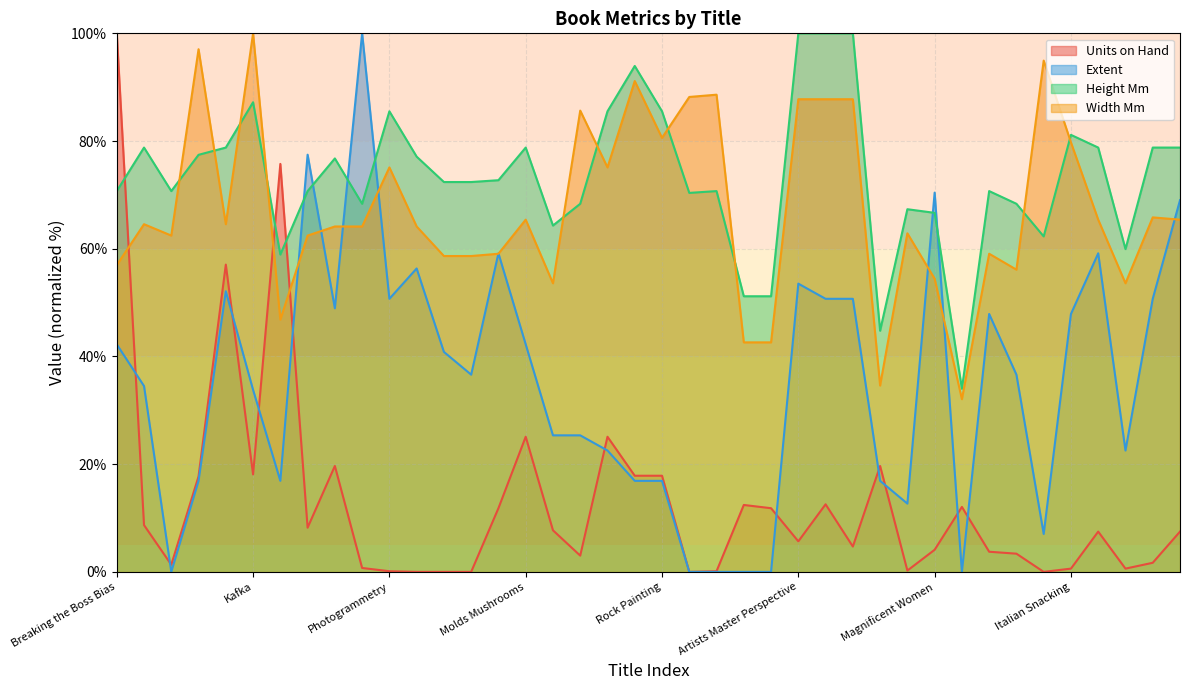

What is the difference between the maximum and minimum values in the Height Mm series?

66.0